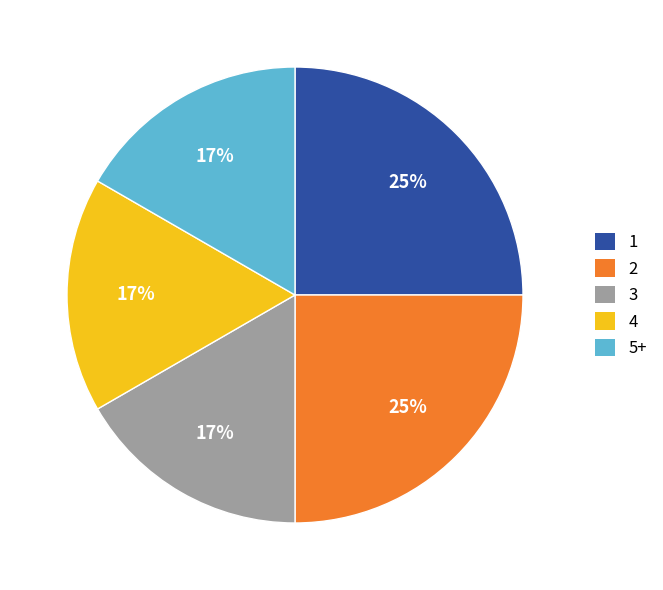

Does any single category account for the majority?

No